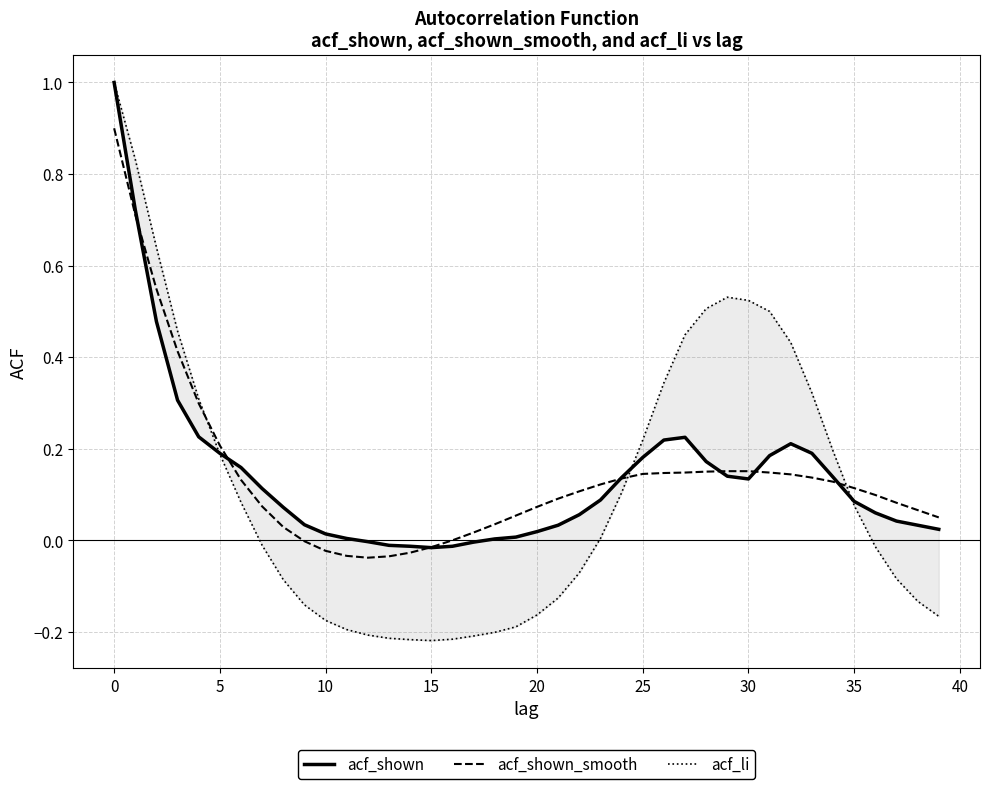

What is the difference between the maximum and minimum values in the acf_li series?

1.2